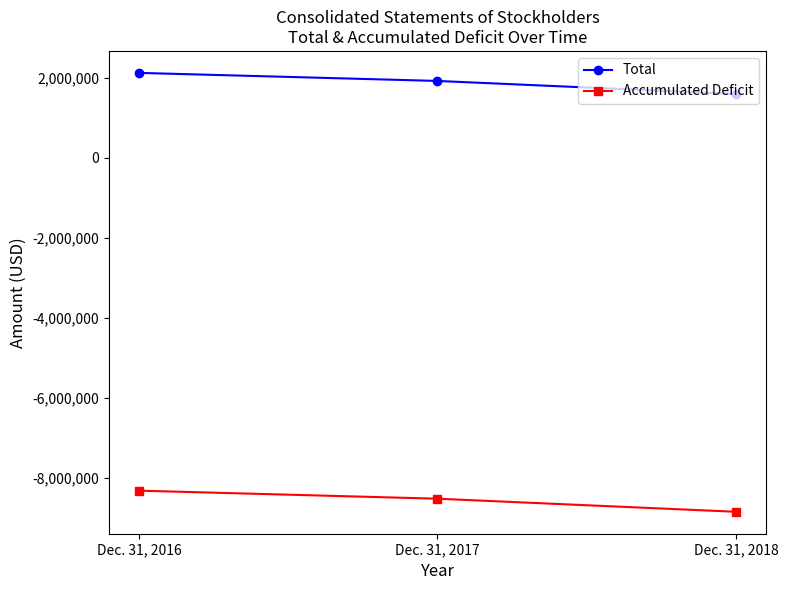

Which series has the largest total across all categories?

Total